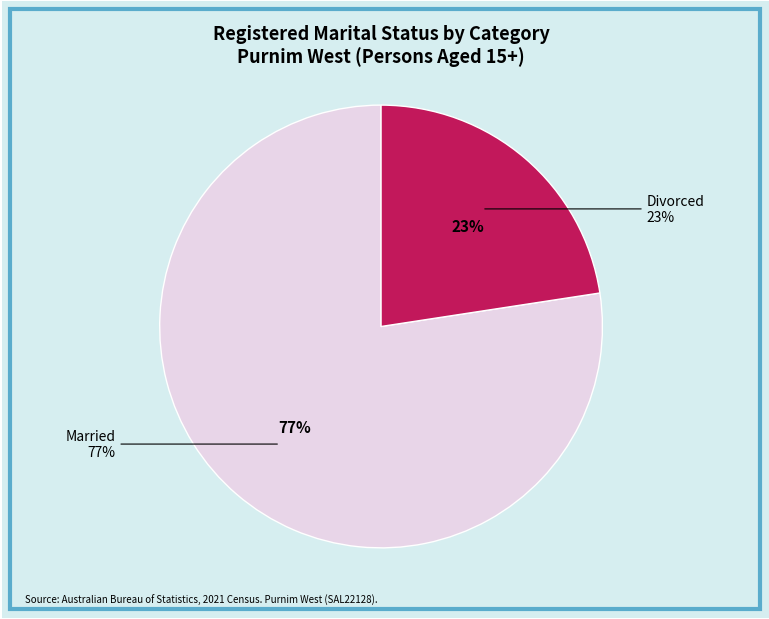

Combined, do Married and Never married account for over 50%?

Yes